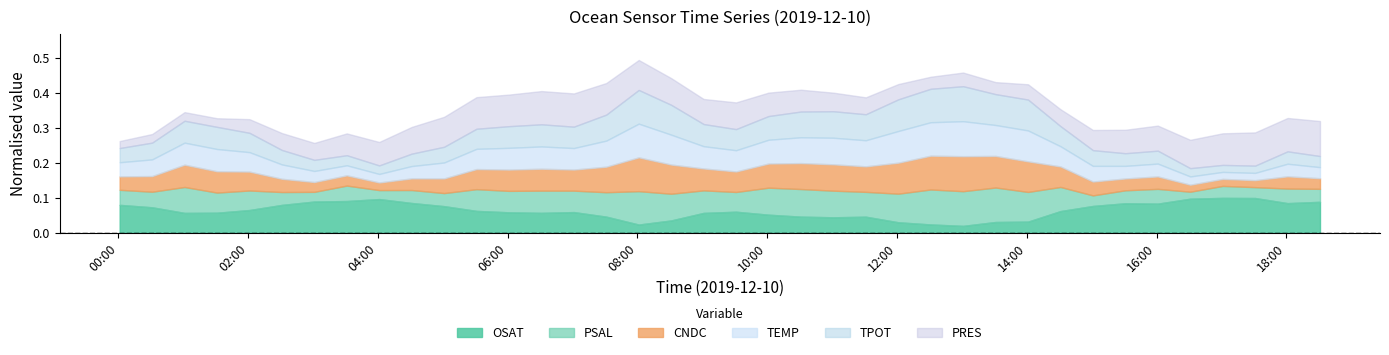

True or false: PRES has more than 2 points higher than both neighbors.

False